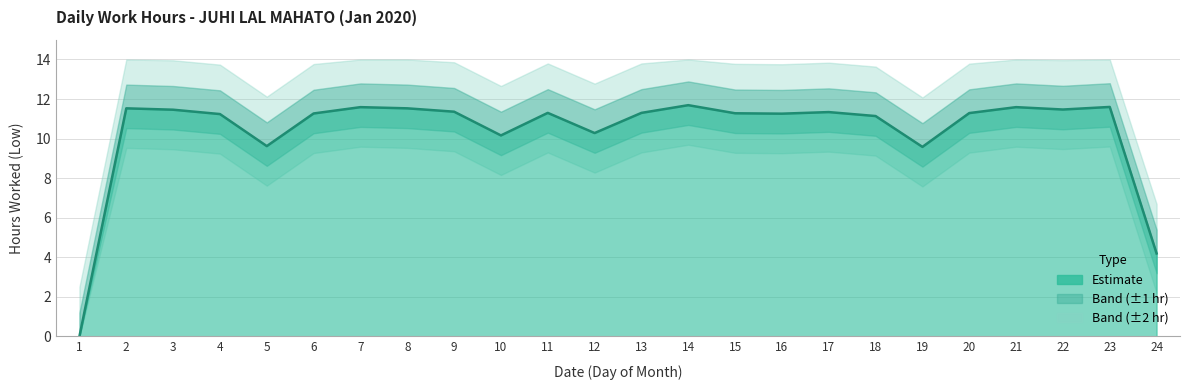

Reading left to right, what are all the values shown in this chart?

1=0.0	2=11.5	3=11.5	4=11.2	5=9.6	6=11.3	7=11.6	8=11.5	9=11.4	10=10.2	11=11.3	12=10.3	13=11.3	14=11.7	15=11.3	16=11.3	17=11.3	18=11.1	19=9.6	20=11.3	21=11.6	22=11.5	23=11.6	24=4.2